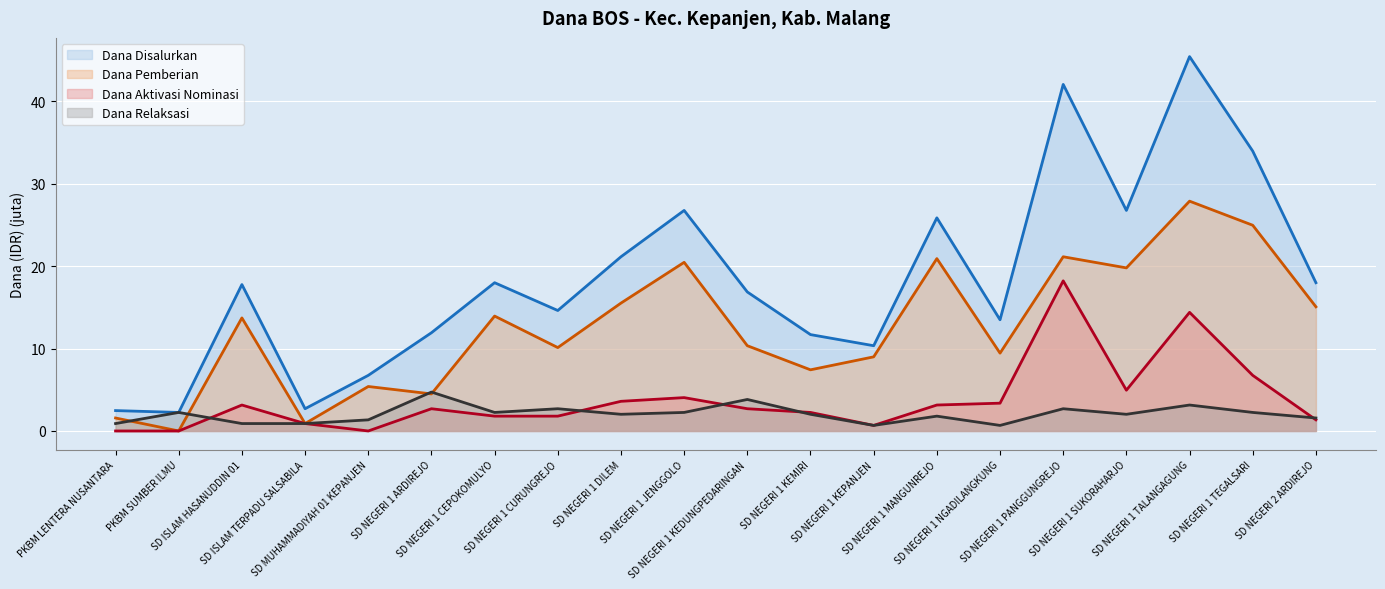

Which series has the largest total across all categories?

Dana Disalurkan